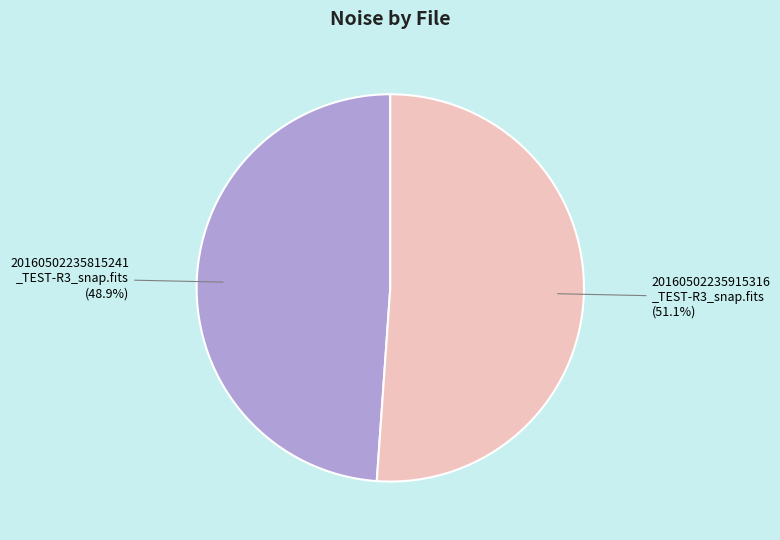

Is there a majority slice in this chart?

Yes